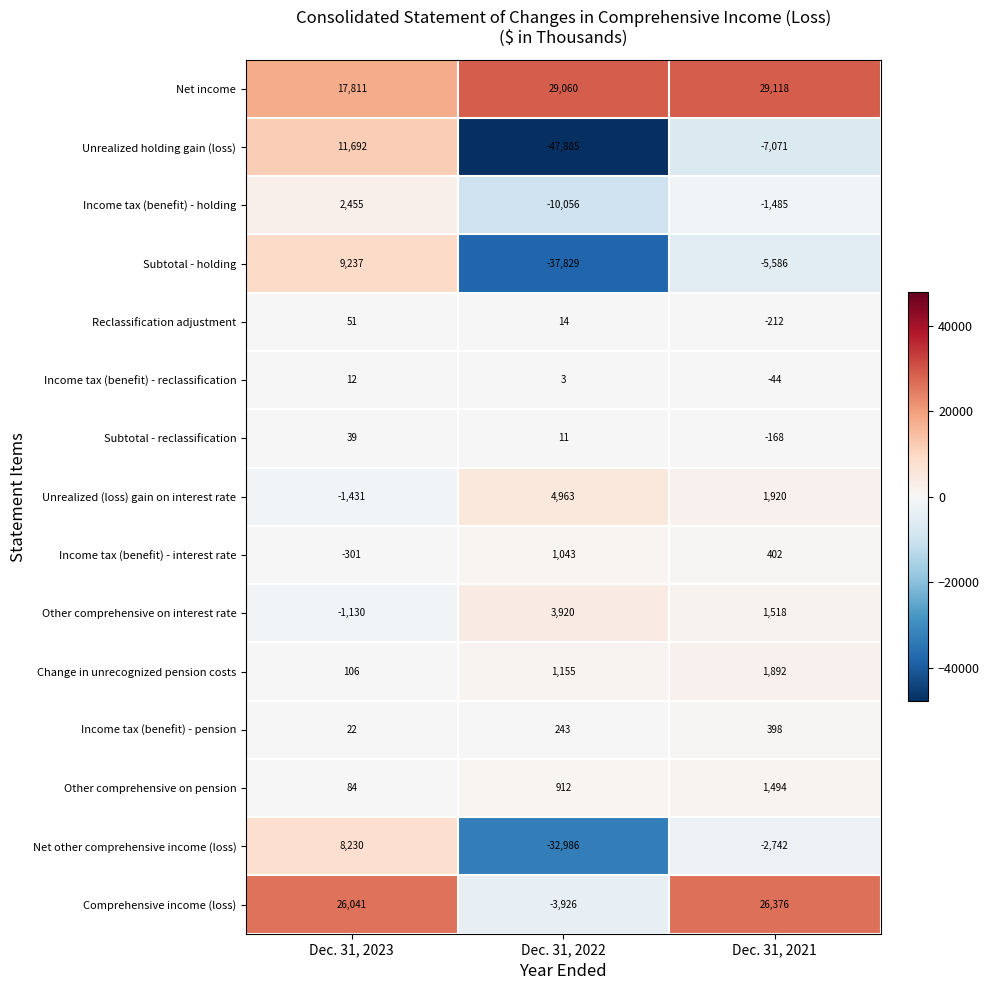

Rank the series at Dec. 31, 2022 from lowest to highest value.

Unrealized holding gain (loss), Subtotal - holding, Net other comprehensive income (loss), Income tax (benefit) - holding, Comprehensive income (loss), Income tax (benefit) - reclassification, Subtotal - reclassification, Reclassification adjustment, Income tax (benefit) - pension, Other comprehensive on pension, Income tax (benefit) - interest rate, Change in unrecognized pension costs, Other comprehensive on interest rate, Unrealized (loss) gain on interest rate, Net income